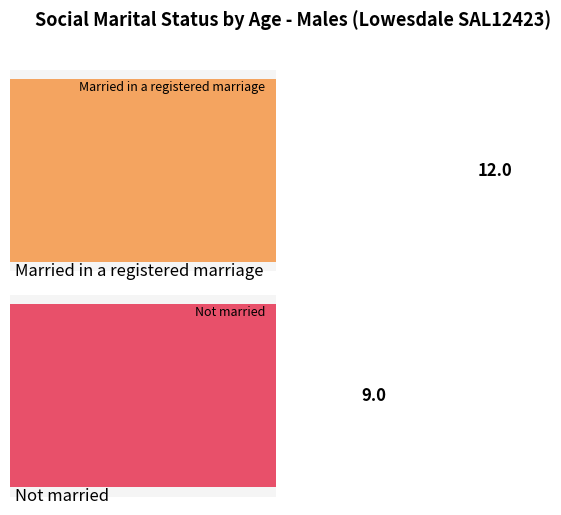

The Married in a registered marriage series shows 0 at 20-24 years. True or false?

True